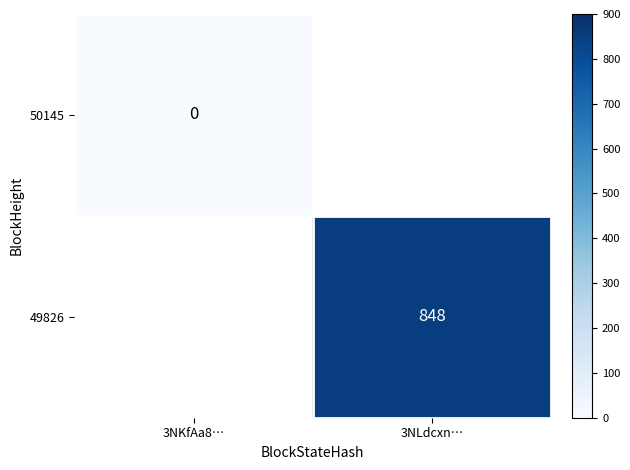

Is it true that 49826 equals 1515.0 at 3NLdcxn…?

False